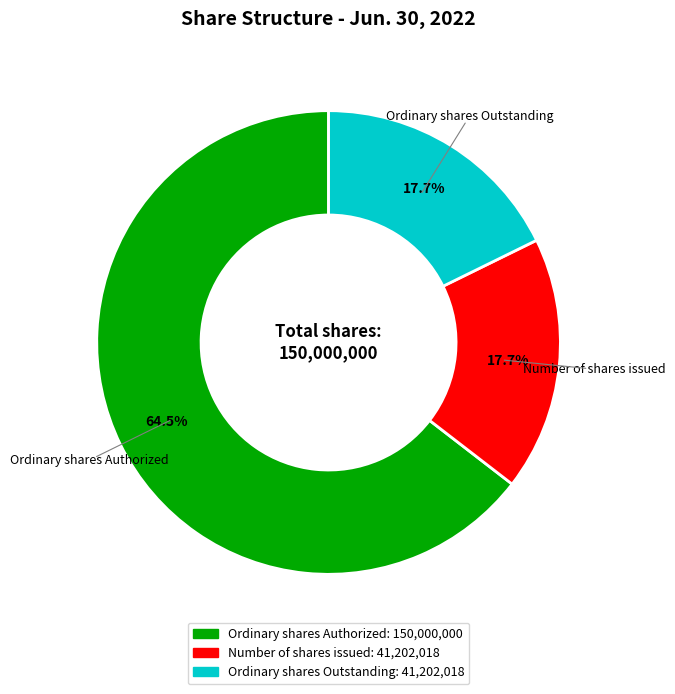

How many slices are in this pie chart?

3